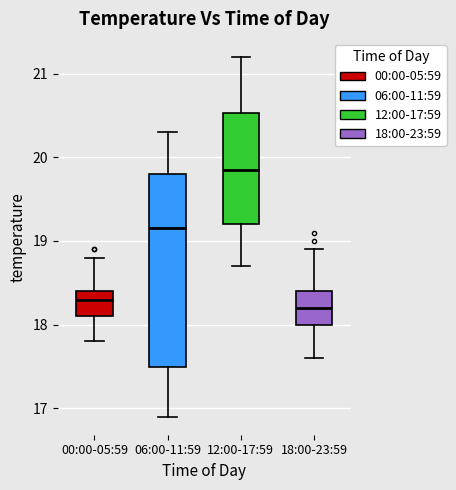

Reading left to right, read every box against the y-axis: the position of its median line, the range the box covers, and the ends of its whiskers. The values are not printed on the chart, so give them approximately, as read against the axis.

00:00-05:59: median 18.3, box 18.1 to 18.4, whiskers 17.8 to 18.8
06:00-11:59: median 19.2, box 17.5 to 19.8, whiskers 16.9 to 20.3
12:00-17:59: median 19.9, box 19.2 to 20.5, whiskers 18.7 to 21.2
18:00-23:59: median 18.2, box 18.0 to 18.4, whiskers 17.6 to 18.9